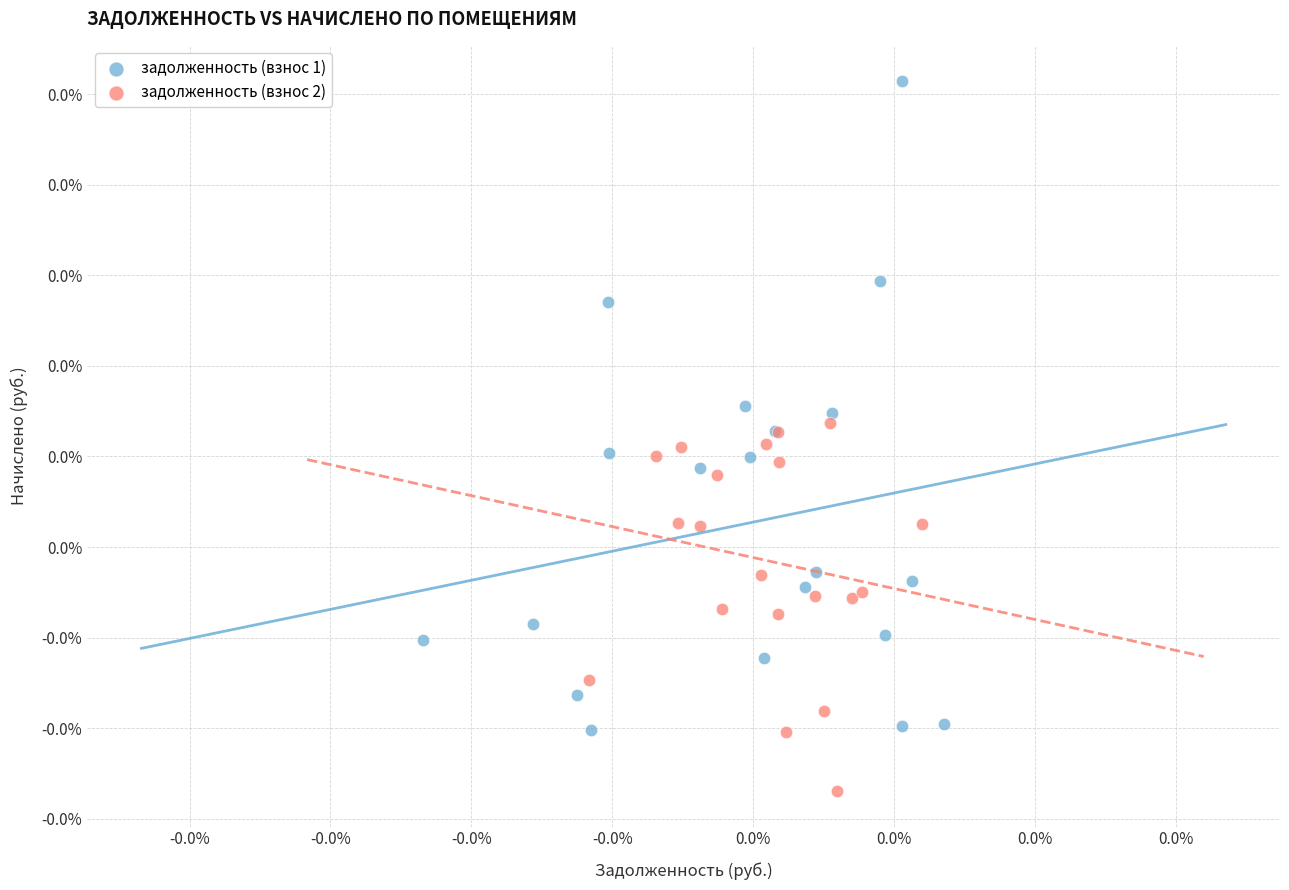

What are all the series names shown in the legend?

задолженность (взнос 1), задолженность (взнос 2)